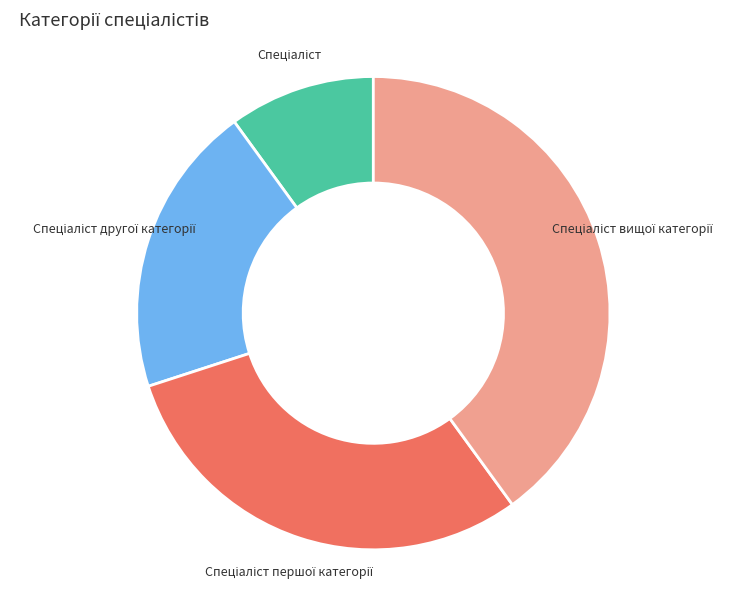

Is there any slice that represents more than half of the pie?

No